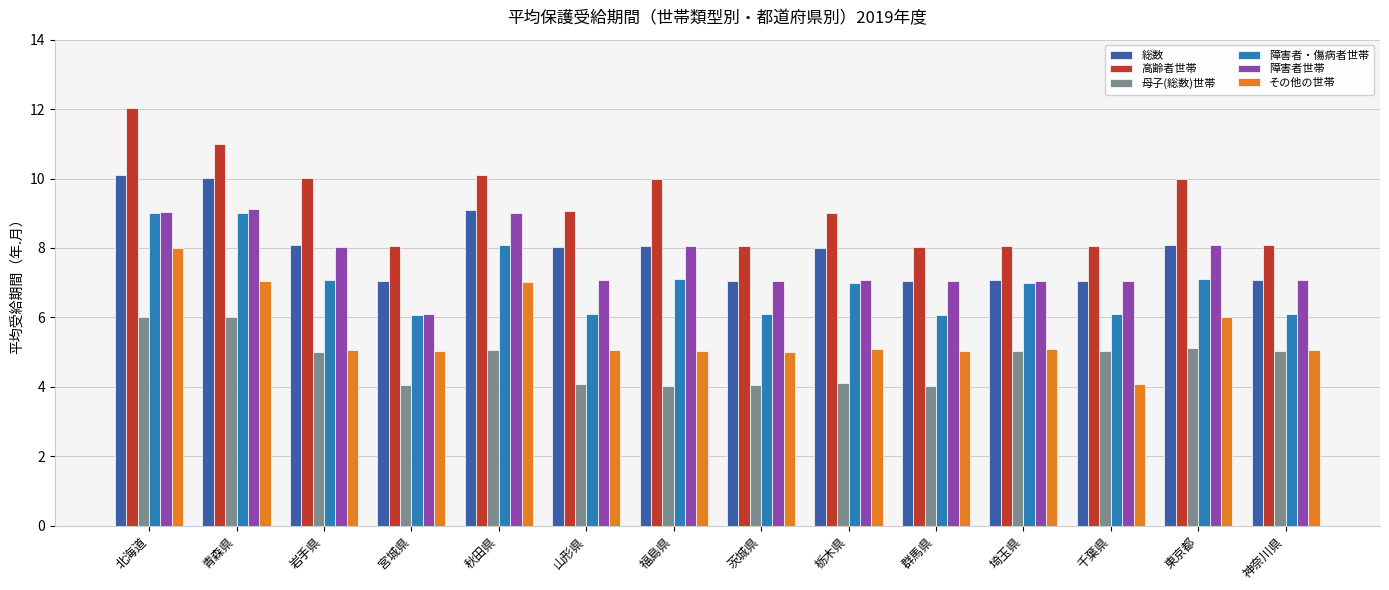

What is the value of the 障害者・傷病者世帯 bar at the 3rd from the left?

7.1